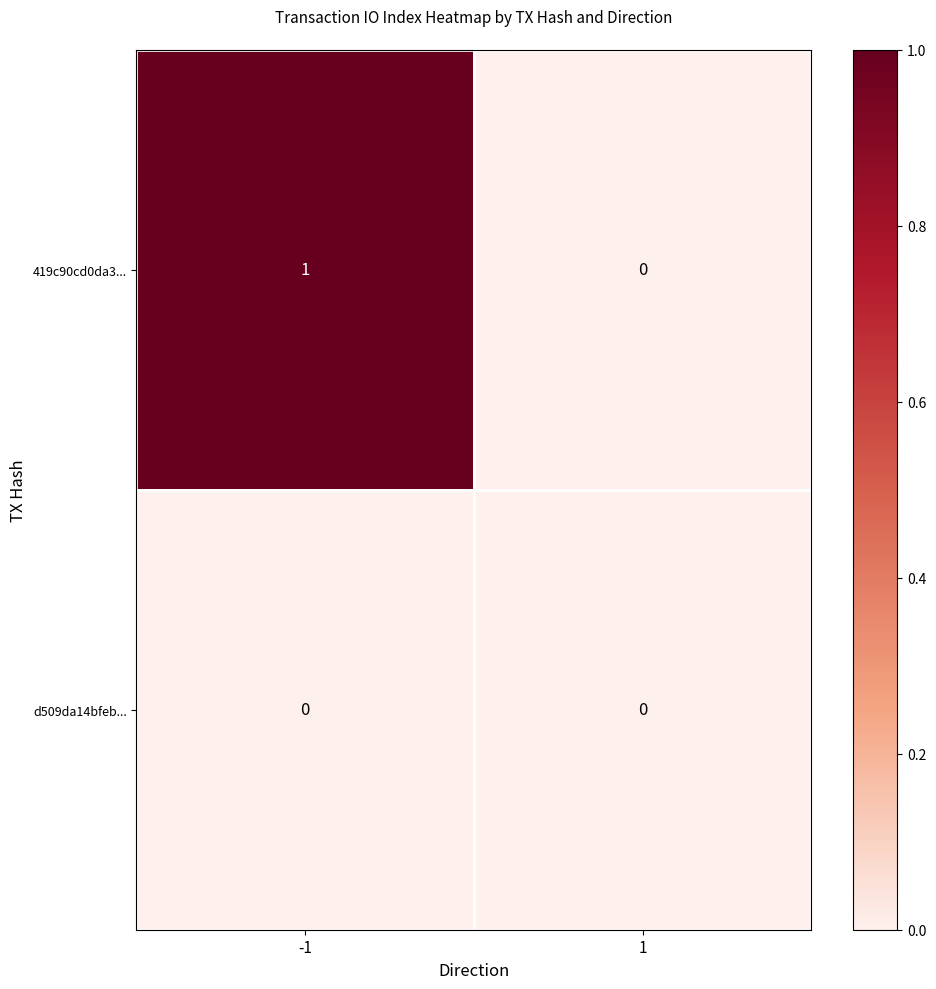

Which series has the widest spread of values?

419c90cd0da3...